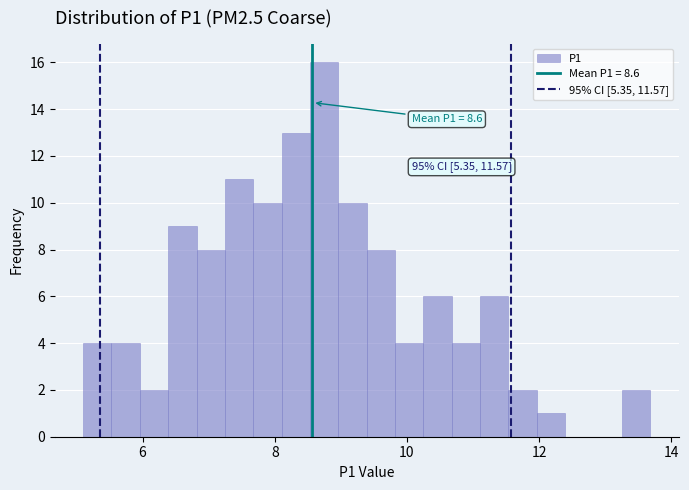

Read against the x-axis, roughly where is the centre of the tallest bar?

8.8